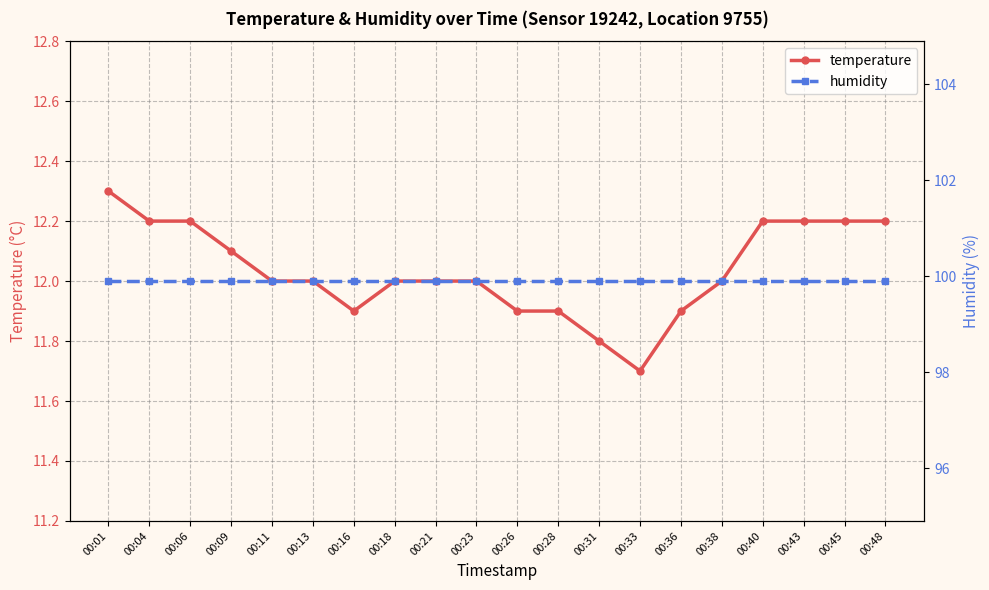

What are all the series names shown in the legend?

temperature, humidity